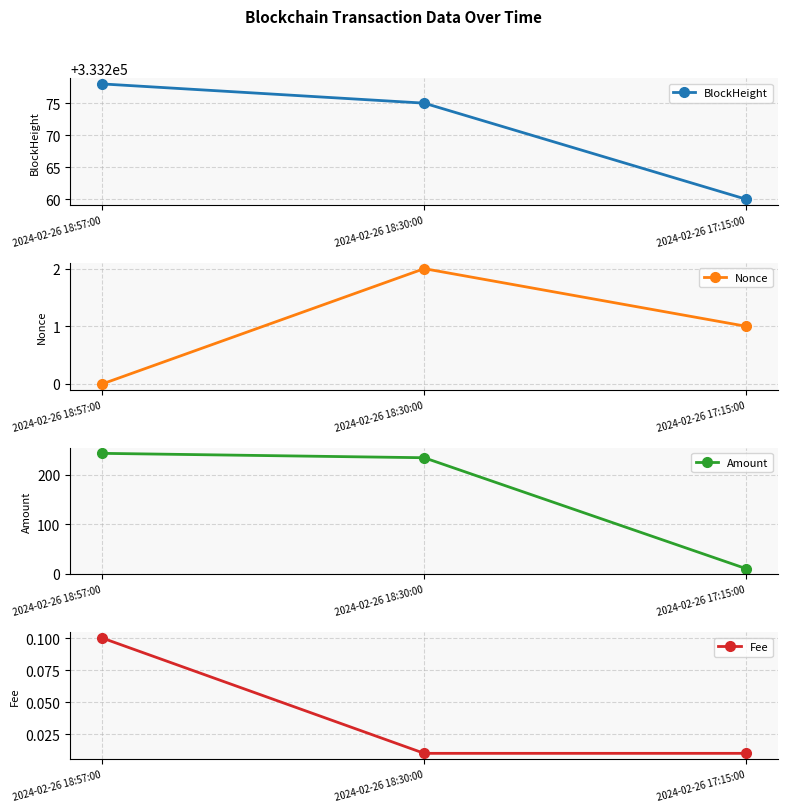

Is the value of Fee at 2024-02-26 17:15:00 greater than the value of BlockHeight at 2024-02-26 18:30:00?

No